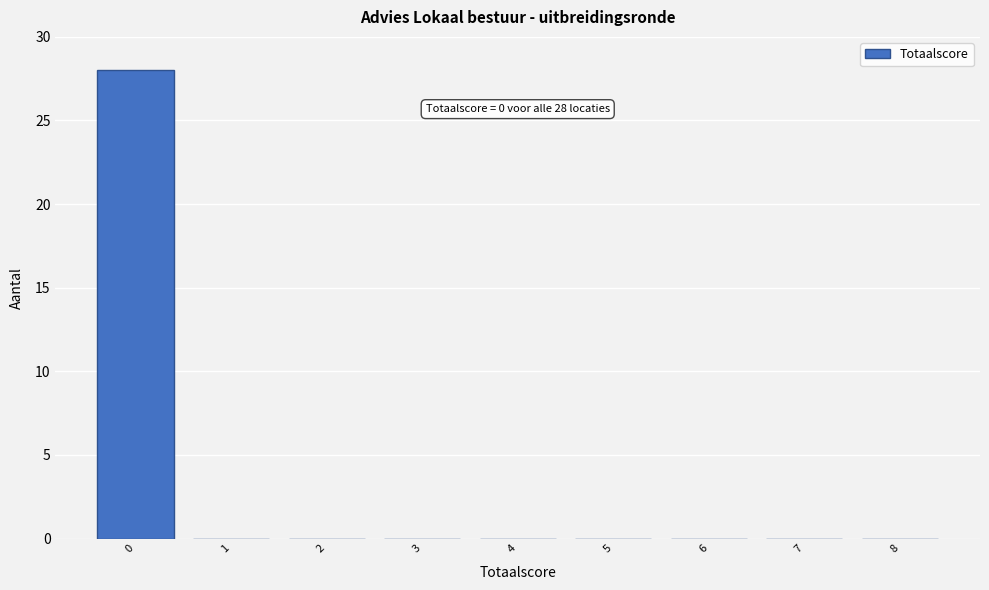

Over which range of the x-axis is the bar tallest?

-0.5 to 0.5